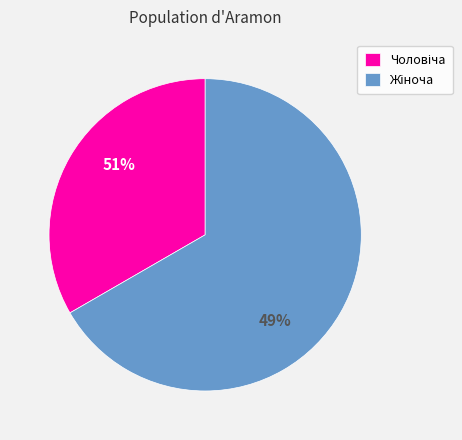

Which category accounts for the majority?

Жіноча